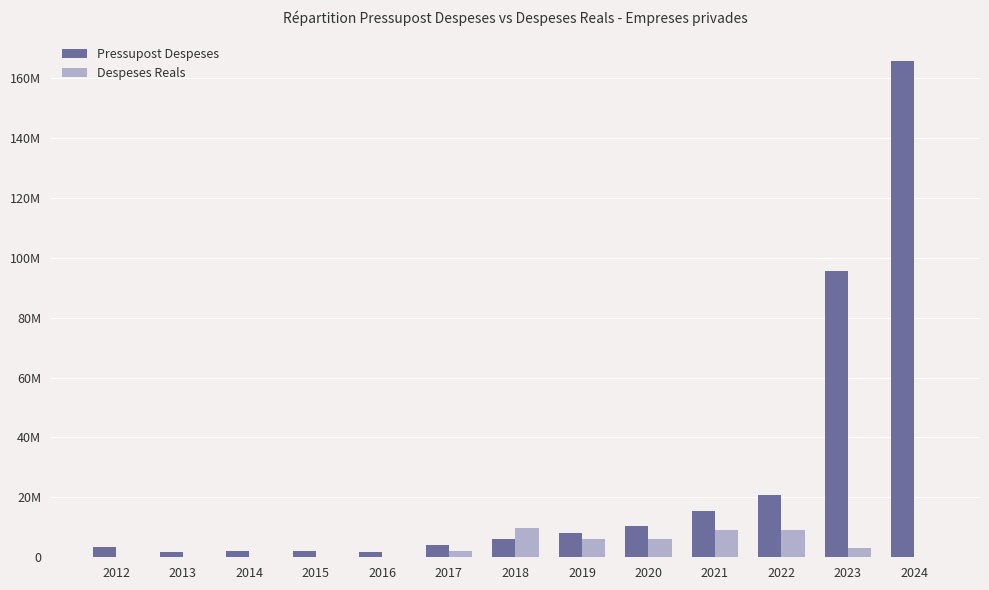

Which series has the largest range (max minus min)?

Pressupost Despeses